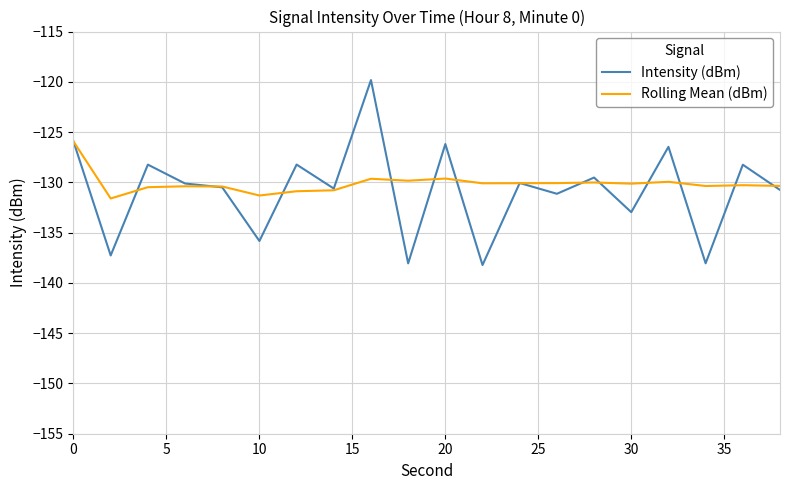

After their last crossing, which series has the higher values: Rolling Mean (dBm) or Intensity (dBm)?

Rolling Mean (dBm)